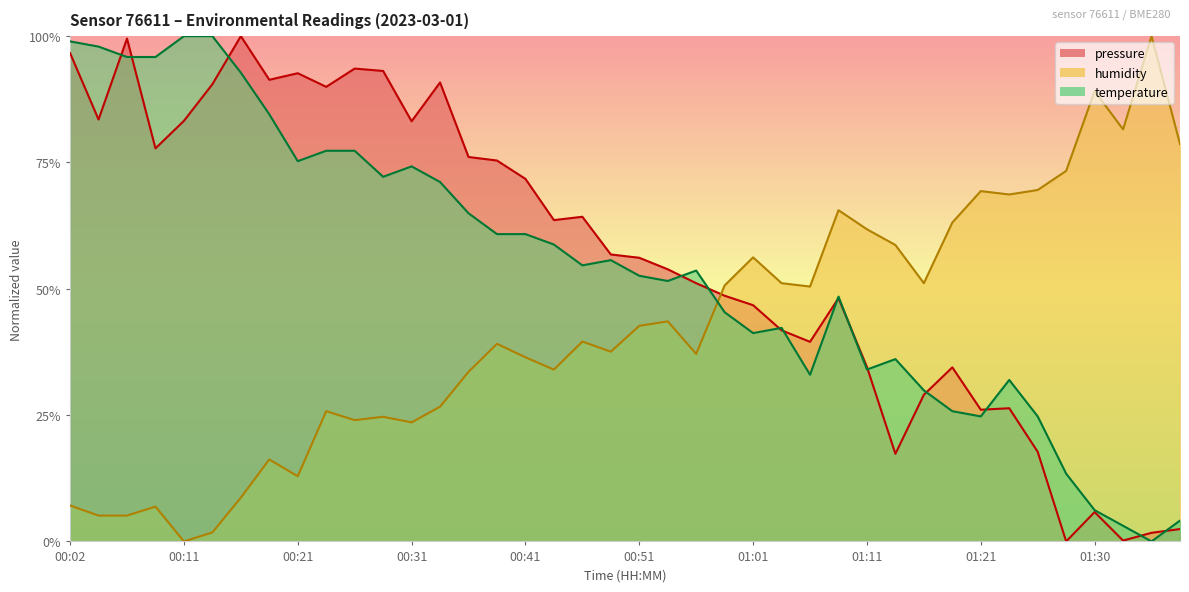

At which category is the sum across all series the highest?

00:02